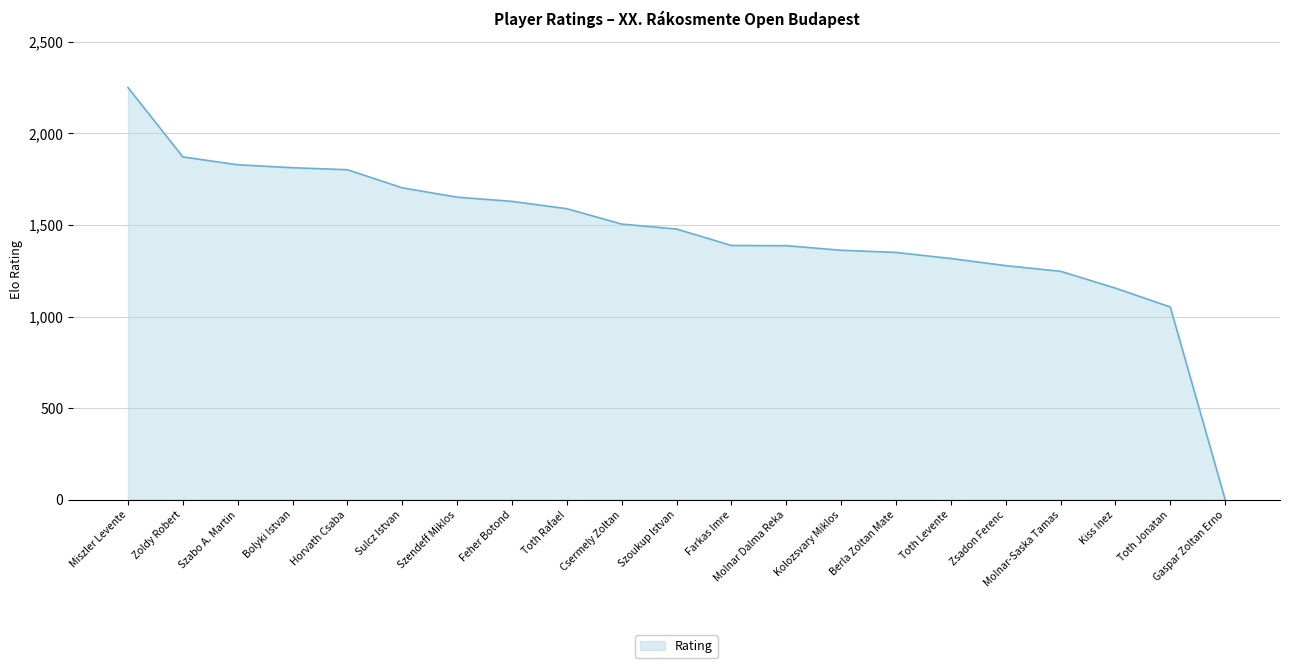

Which has a higher value, Molnar-Saska Tamas or Feher Botond?

Feher Botond